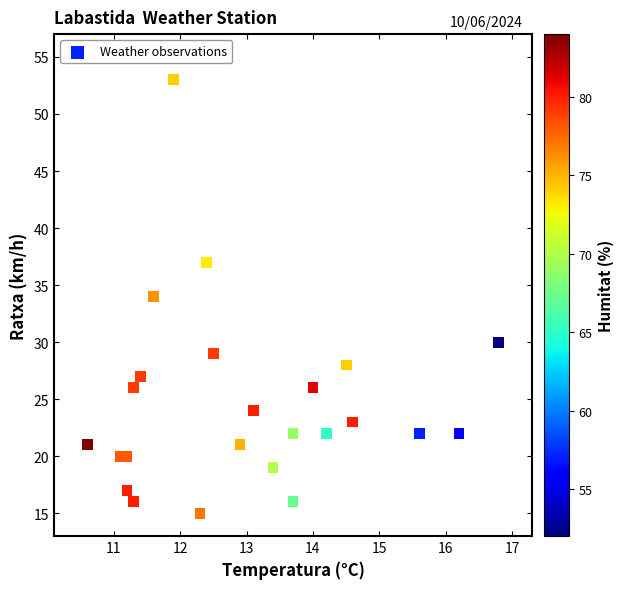

What is the range of Y values (max minus min)?

38